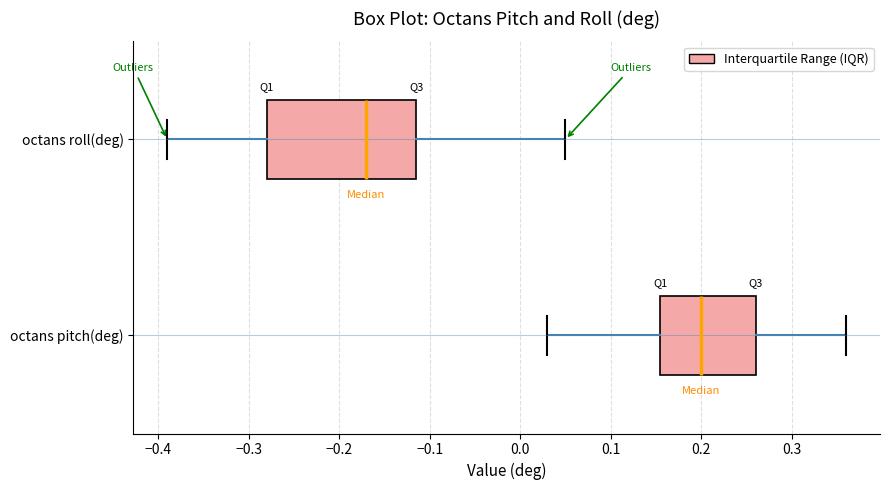

Reading bottom to top, transcribe this box plot: for each box, give where its median line is, the range the box spans, and where its two whiskers end, as read against the x-axis. The values are not printed on the chart, so give them approximately, as read against the axis.

octans pitch(deg): median 0.20, box 0.16 to 0.26, whiskers 0.03 to 0.36
octans roll(deg): median -0.17, box -0.28 to -0.11, whiskers -0.39 to 0.05